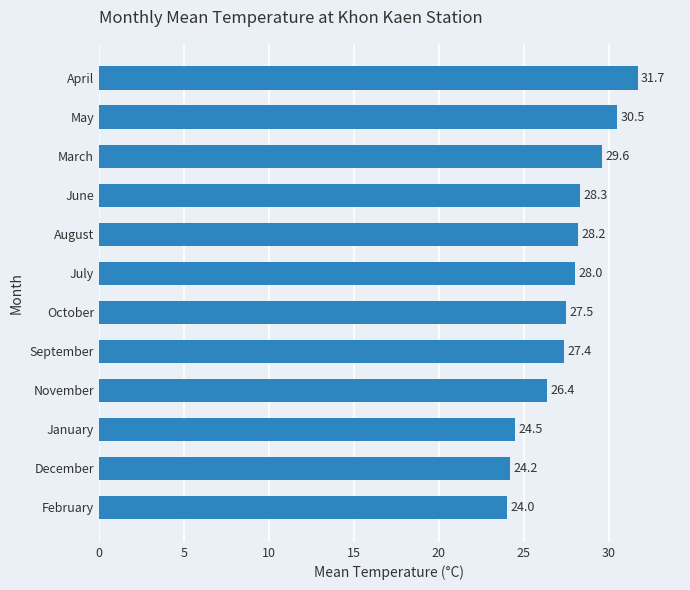

What is the value of the 10th bar from the top?

24.5